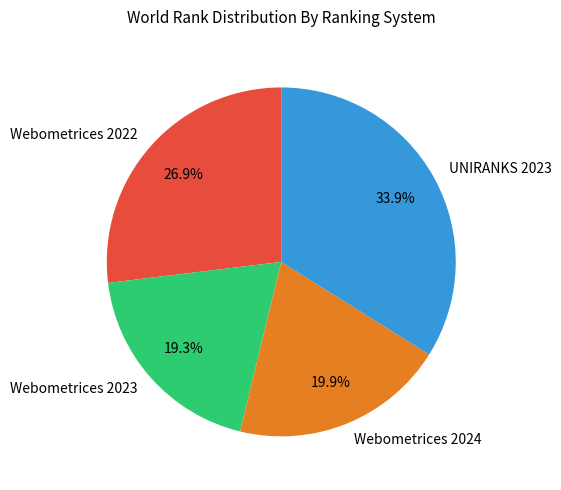

Approximately how many times larger is the value at Webometrices 2024 compared to UNIRANKS 2023?

0.6